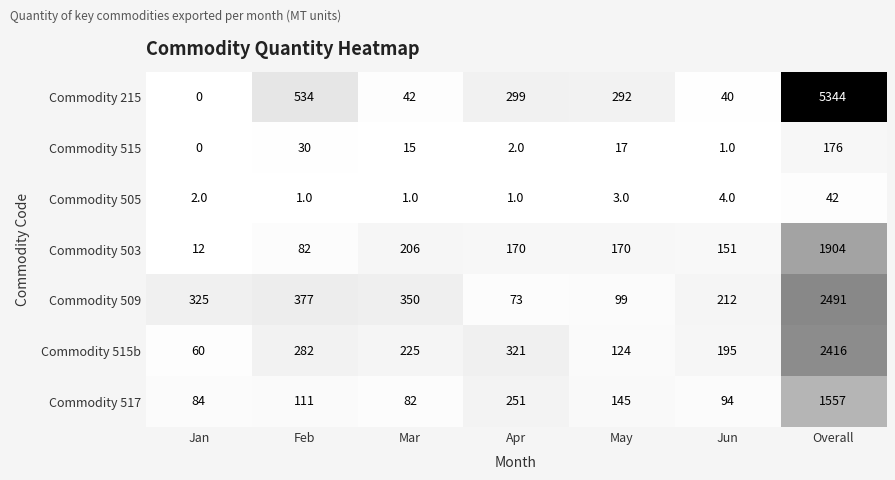

At which category is the sum across all series the highest?

Overall